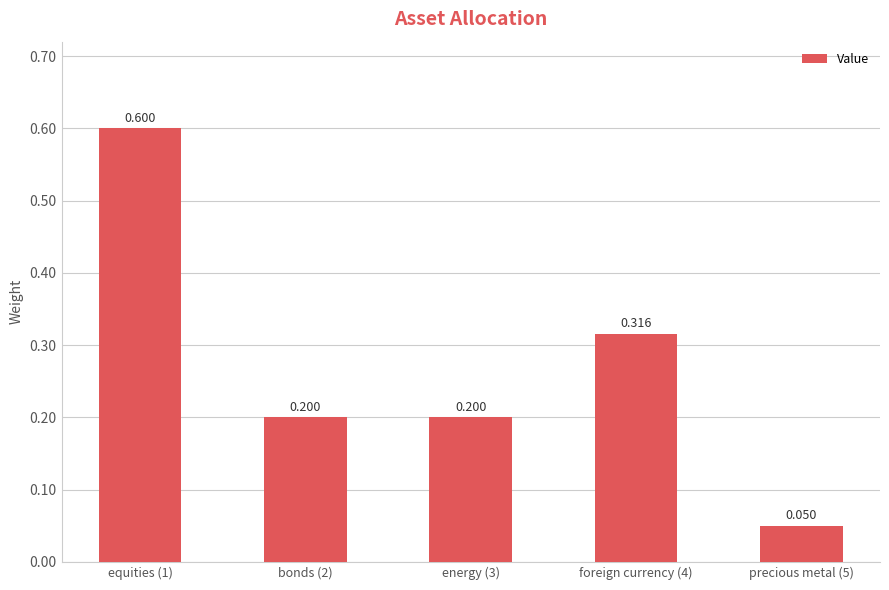

Count the number of data series in this chart.

1